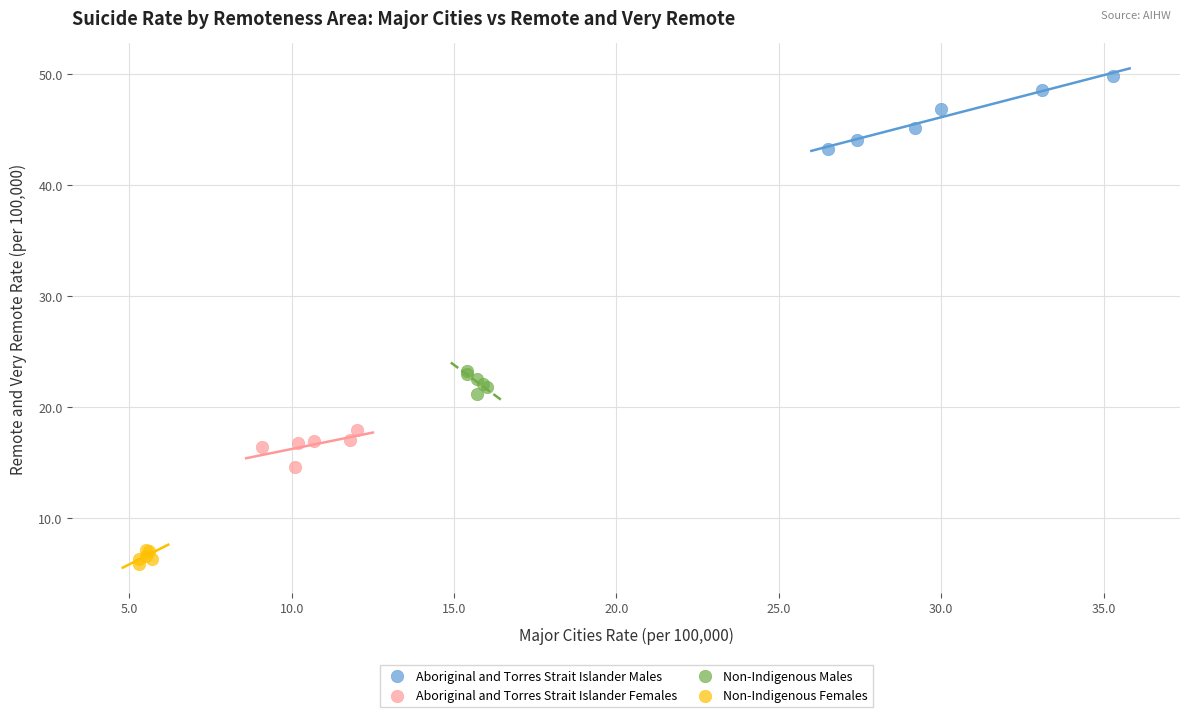

Which series contains the highest Y value?

Aboriginal and Torres Strait Islander Males